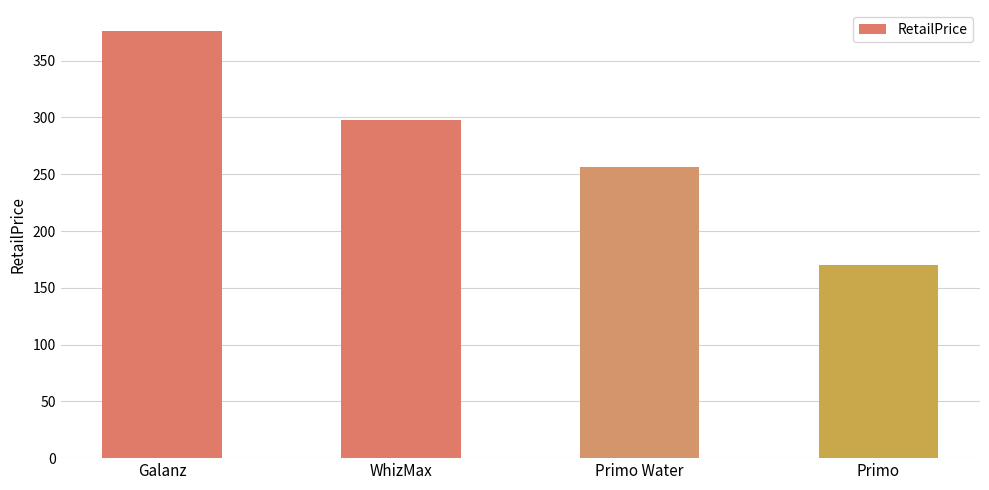

List the labels in order of value, smallest first.

Primo, Primo Water, WhizMax, Galanz